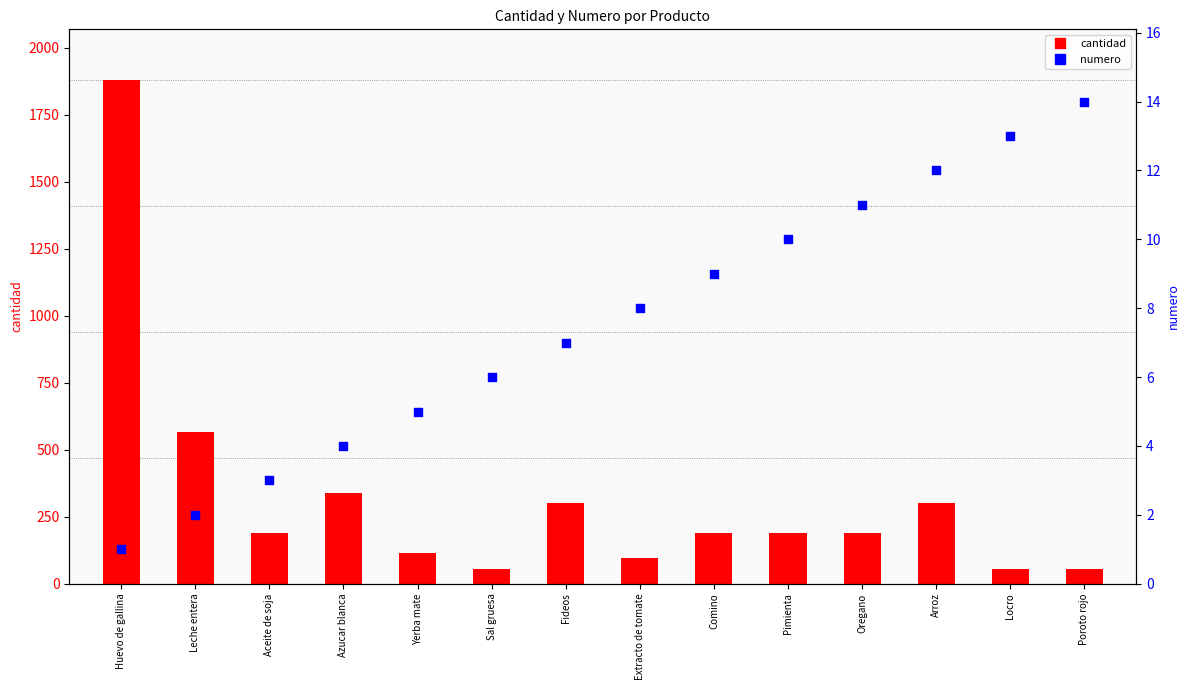

Which series has the widest spread of Y values?

cantidad